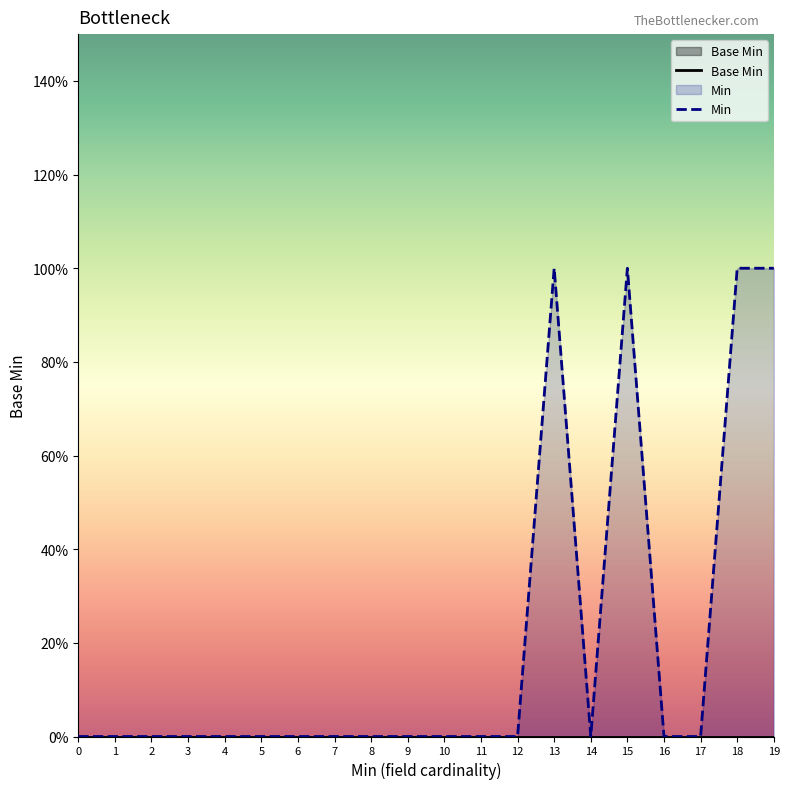

Rank the categories by Base Min value from lowest to highest.

0, 1, 2, 3, 4, 5, 6, 7, 8, 9, 10, 11, 12, 13, 14, 15, 16, 17, 18, 19